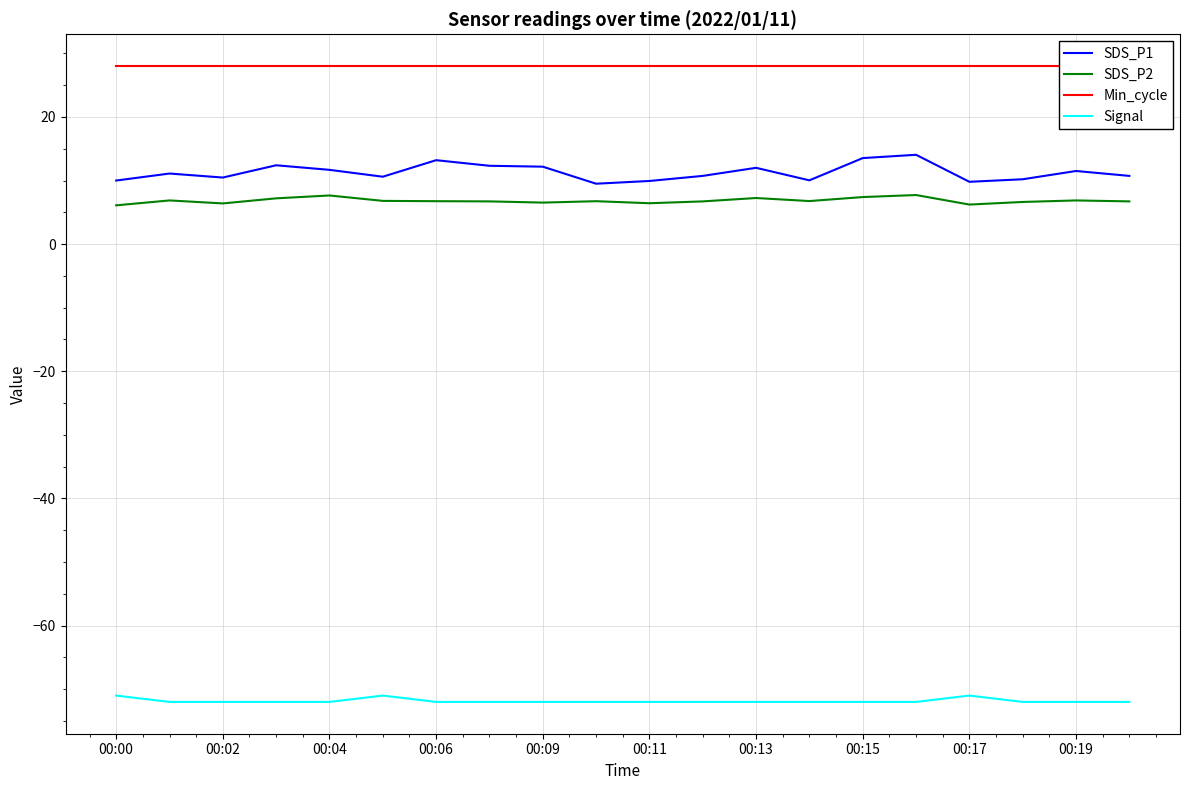

True or false: Signal and SDS_P1 intersect in this chart.

False